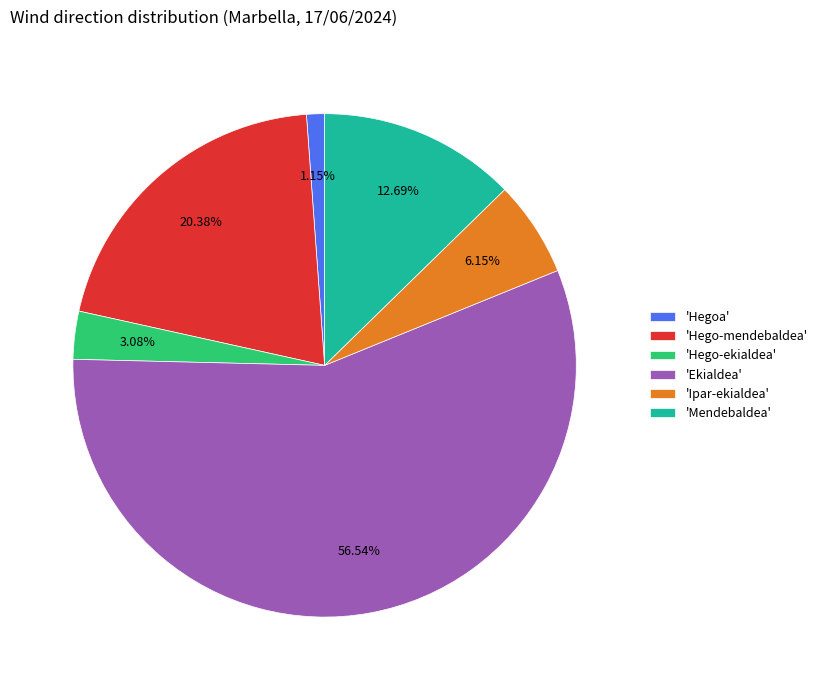

What is the smallest slice in the pie chart?

'Hegoa'